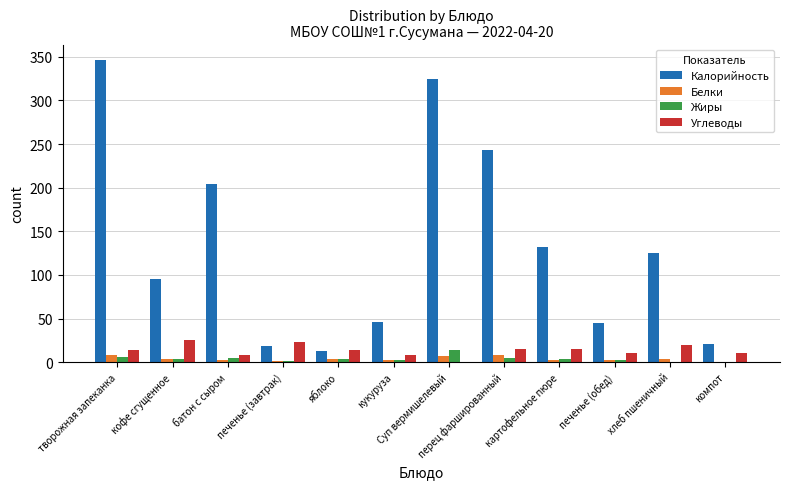

What is the greatest value displayed?

346.8